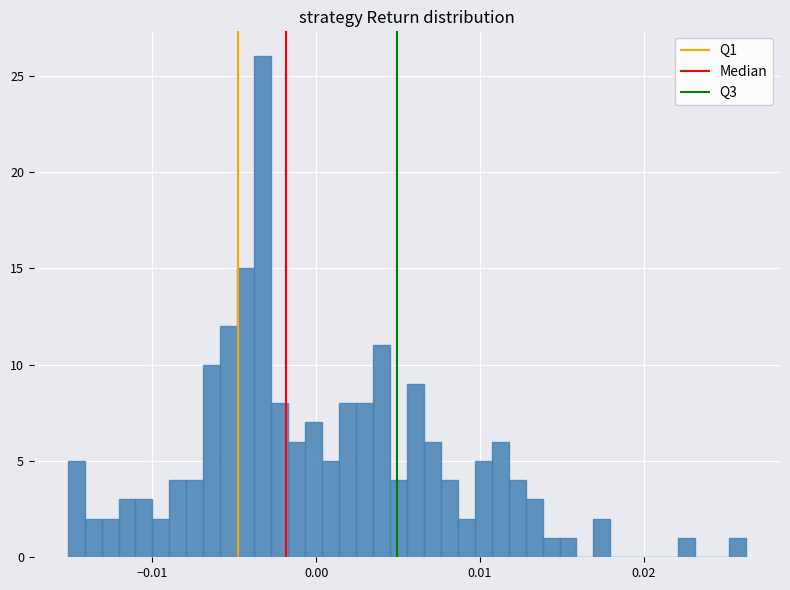

Around what value on the x-axis is the tallest bar? Give the approximate position of its centre, as read against the axis.

-0.003